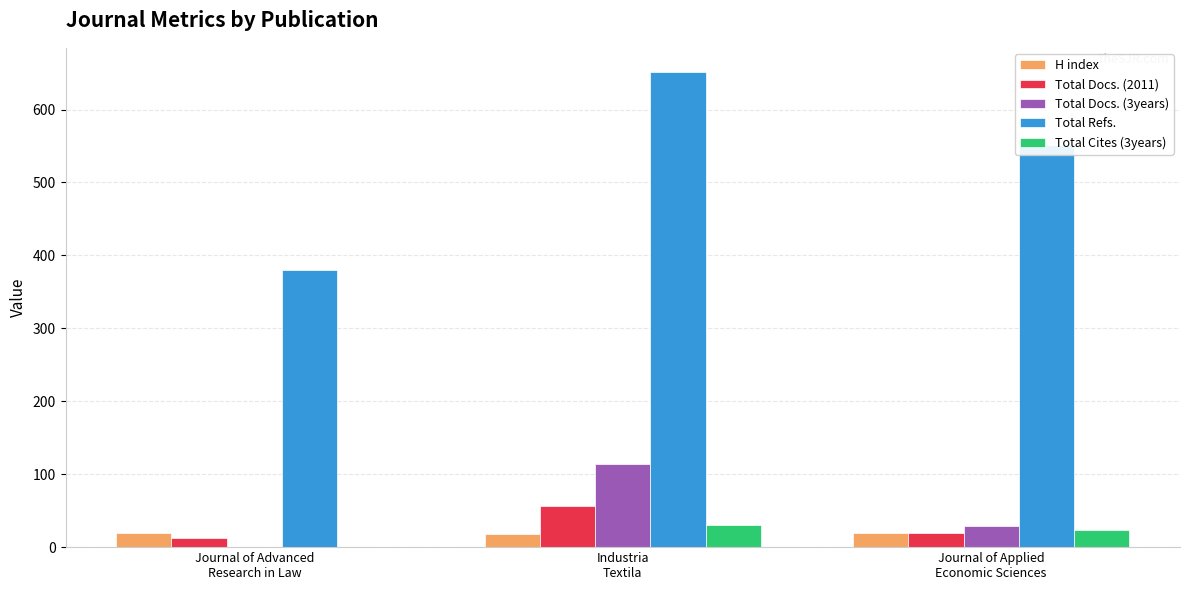

Which series has the largest total across all categories?

Total Refs.